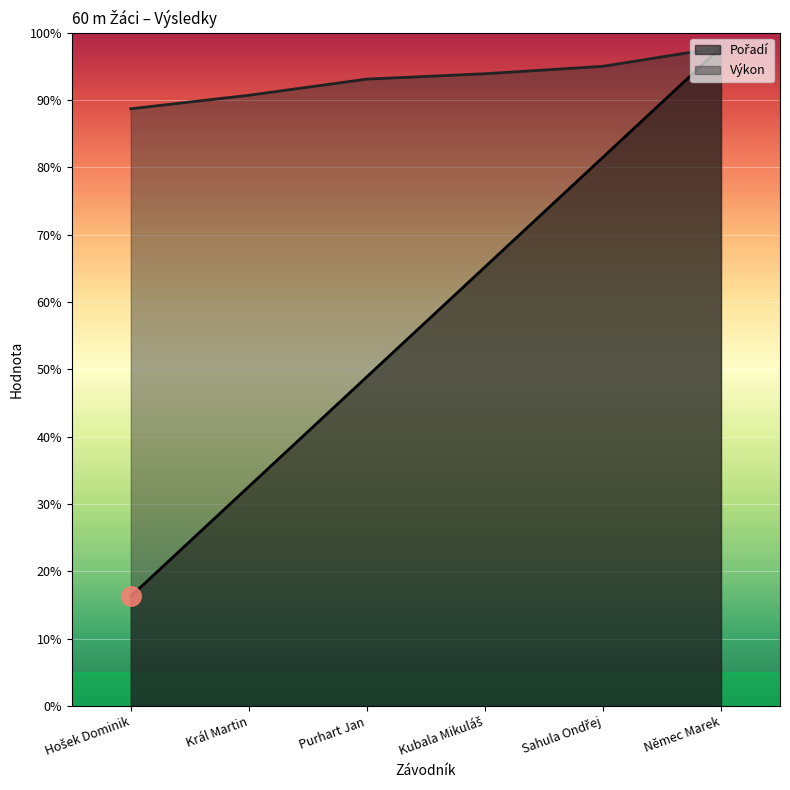

What is the label of the 1st point from the right?

Němec Marek